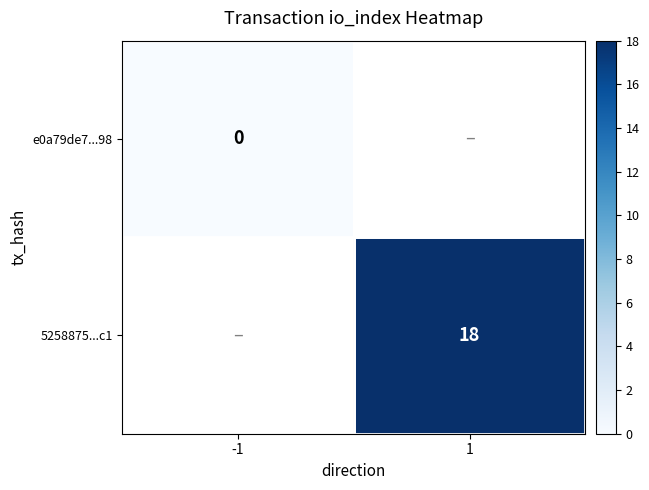

The 5258875...c1 series shows 18 at 1. True or false?

True